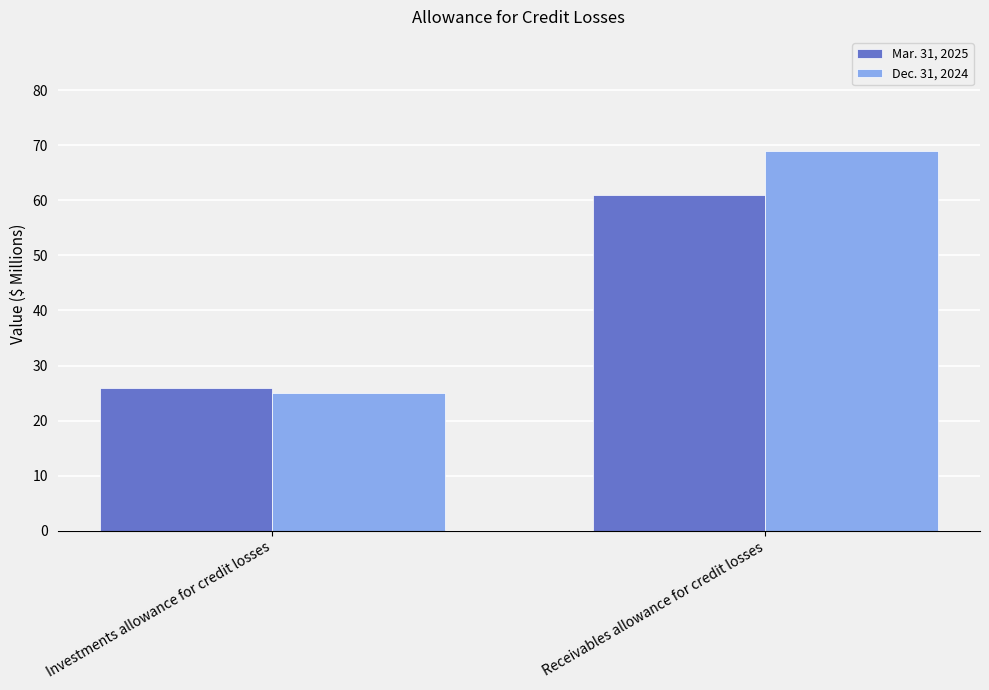

Rank the series by their maximum value, from lowest to highest.

Mar. 31, 2025, Dec. 31, 2024